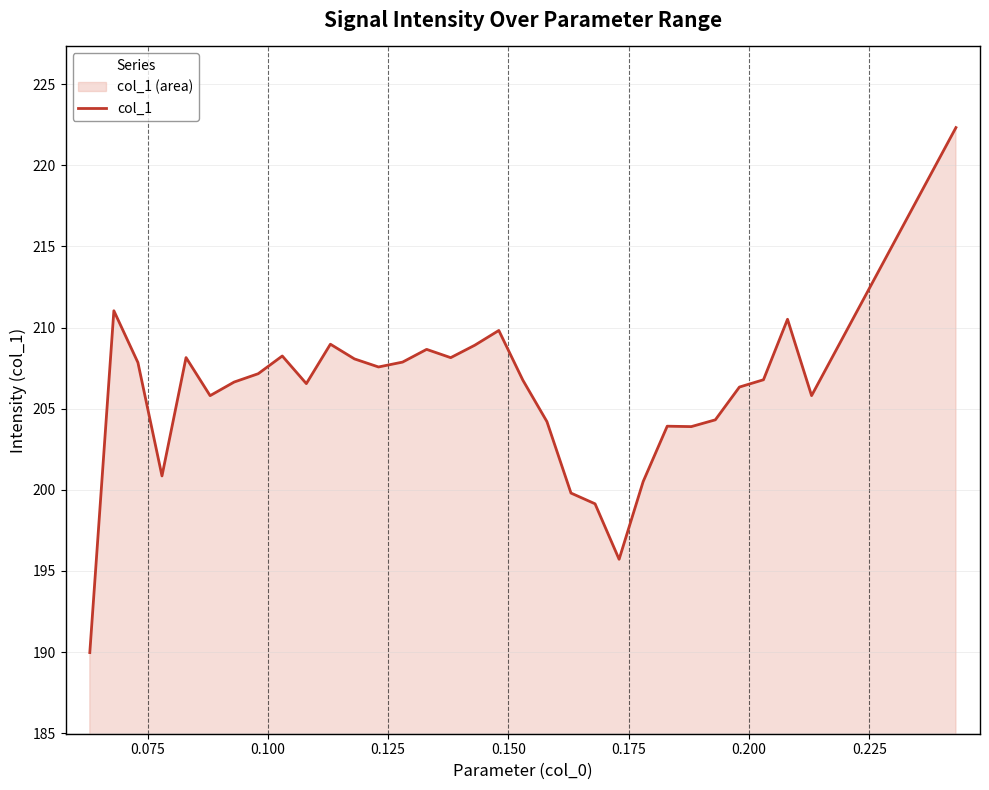

How many values are below 206?

12